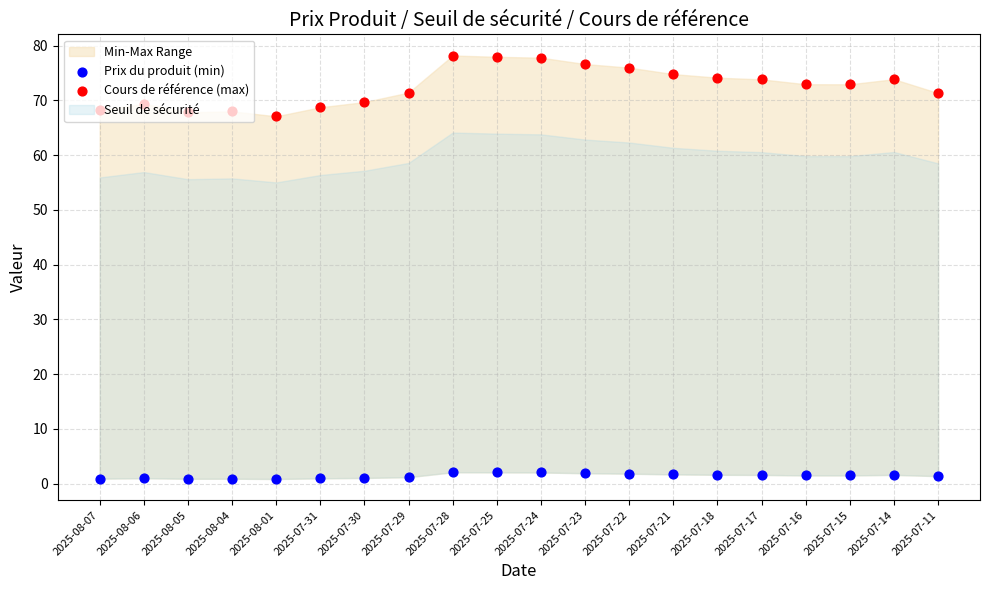

What is the total value across all series at 2025-07-31?

69.7